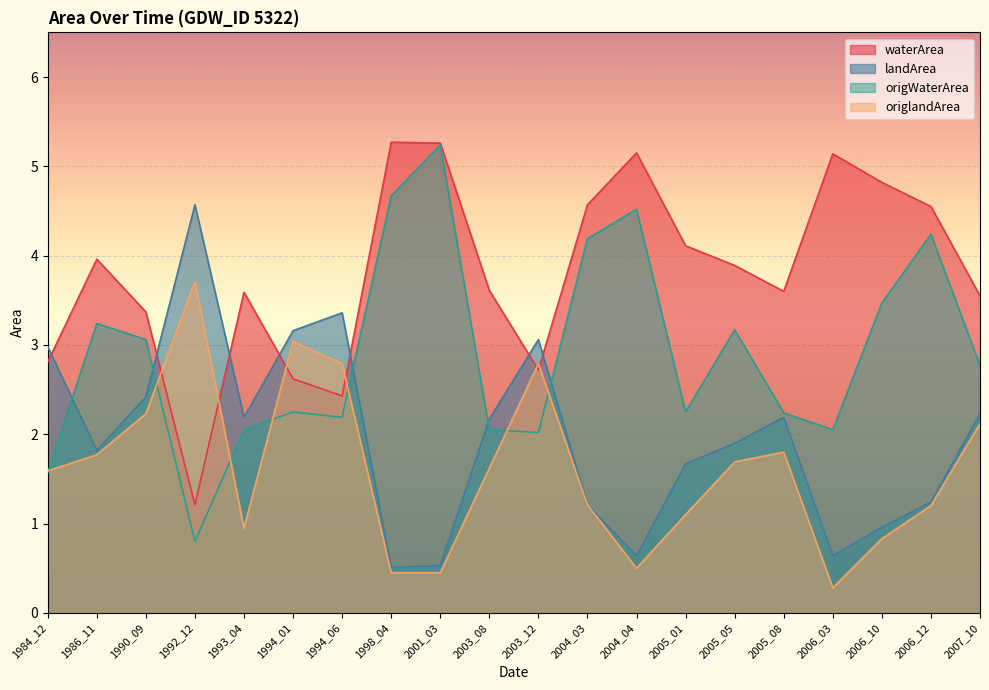

Reading left to right, extract all data points from this chart.

waterArea: 1984_12=2.8	1986_11=4.0	1990_09=3.4	1992_12=1.2	1993_04=3.6	1994_01=2.6	1994_06=2.4	1998_04=5.3	2001_03=5.3	2003_08=3.6	2003_12=2.7	2004_03=4.6	2004_04=5.2	2005_01=4.1	2005_05=3.9	2005_08=3.6	2006_03=5.1	2006_10=4.8	2006_12=4.5	2007_10=3.5
landArea: 1984_12=3.0	1986_11=1.8	1990_09=2.4	1992_12=4.6	1993_04=2.2	1994_01=3.2	1994_06=3.4	1998_04=0.5	2001_03=0.5	2003_08=2.2	2003_12=3.1	2004_03=1.2	2004_04=0.6	2005_01=1.7	2005_05=1.9	2005_08=2.2	2006_03=0.6	2006_10=1.0	2006_12=1.2	2007_10=2.2
origWaterArea: 1984_12=1.6	1986_11=3.2	1990_09=3.1	1992_12=0.8	1993_04=2.0	1994_01=2.2	1994_06=2.2	1998_04=4.7	2001_03=5.2	2003_08=2.0	2003_12=2.0	2004_03=4.2	2004_04=4.5	2005_01=2.2	2005_05=3.2	2005_08=2.2	2006_03=2.0	2006_10=3.5	2006_12=4.2	2007_10=2.8
origlandArea: 1984_12=1.6	1986_11=1.8	1990_09=2.2	1992_12=3.7	1993_04=0.9	1994_01=3.0	1994_06=2.8	1998_04=0.5	2001_03=0.5	2003_08=1.6	2003_12=2.8	2004_03=1.2	2004_04=0.5	2005_01=1.1	2005_05=1.7	2005_08=1.8	2006_03=0.3	2006_10=0.8	2006_12=1.2	2007_10=2.1